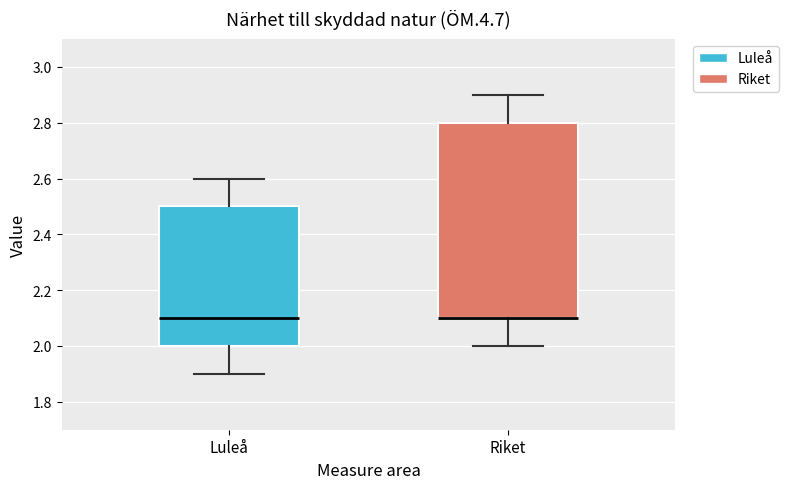

Where does the upper whisker of the box for Riket end on the y-axis? The values are not printed on the chart, so give them approximately, as read against the axis.

2.9